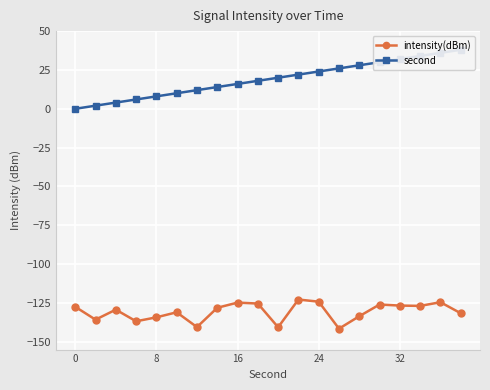

Is it true that intensity(dBm) equals -205.7 at 0?

False